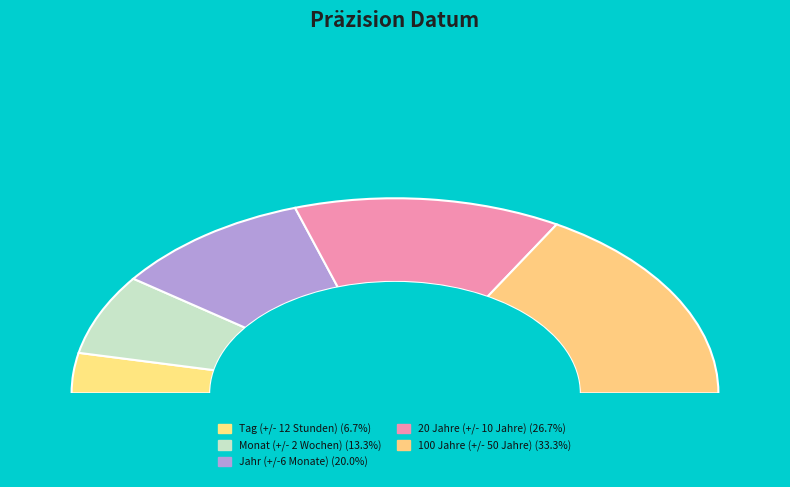

Is there any slice that represents more than half of the pie?

No